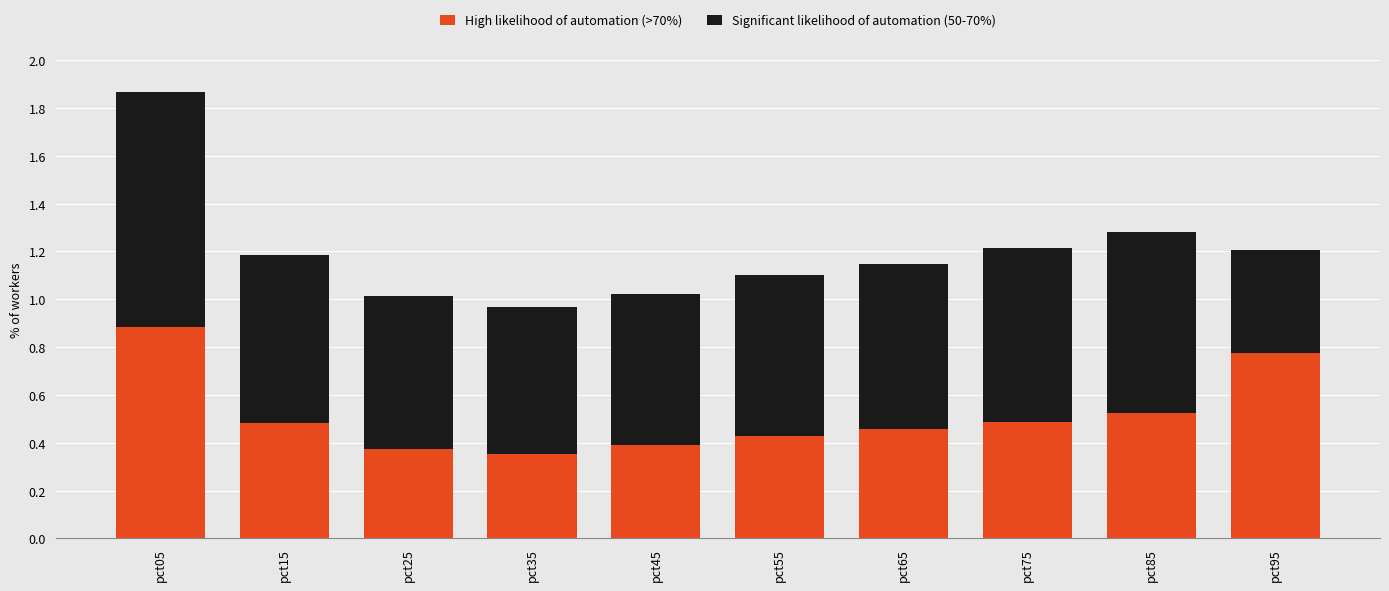

The High likelihood of automation (>70%) series shows 0.2 at pct25. True or false?

False